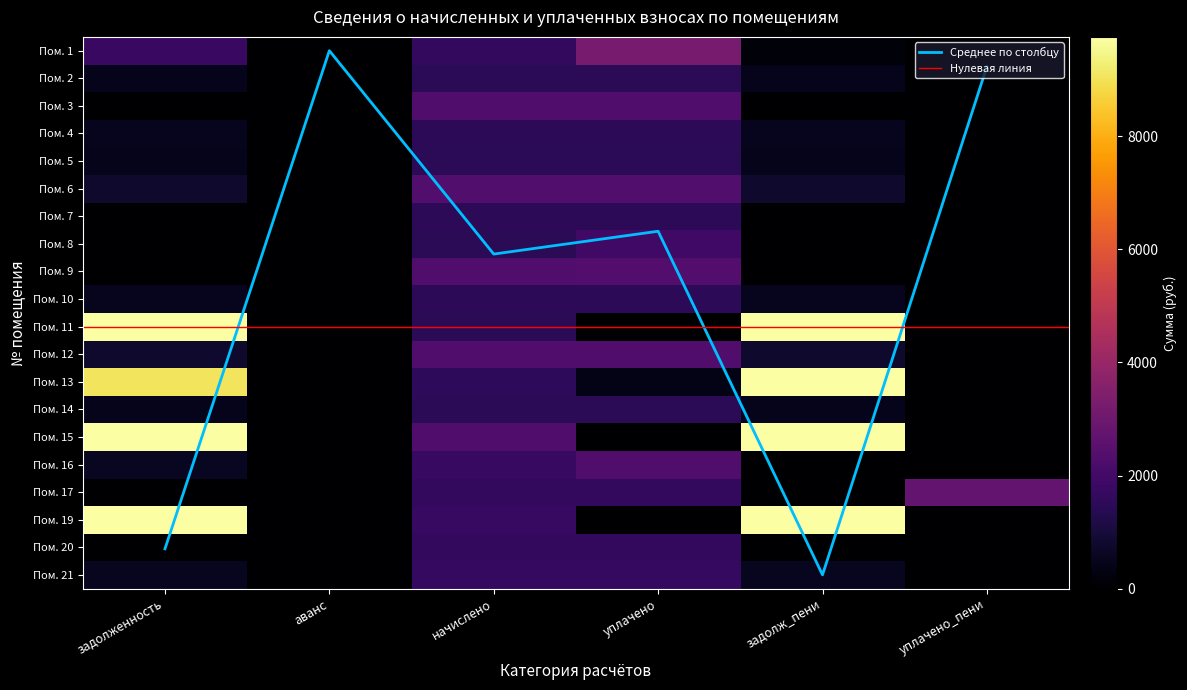

What is the difference between the second highest and second lowest values in the 1 series?

1778.0